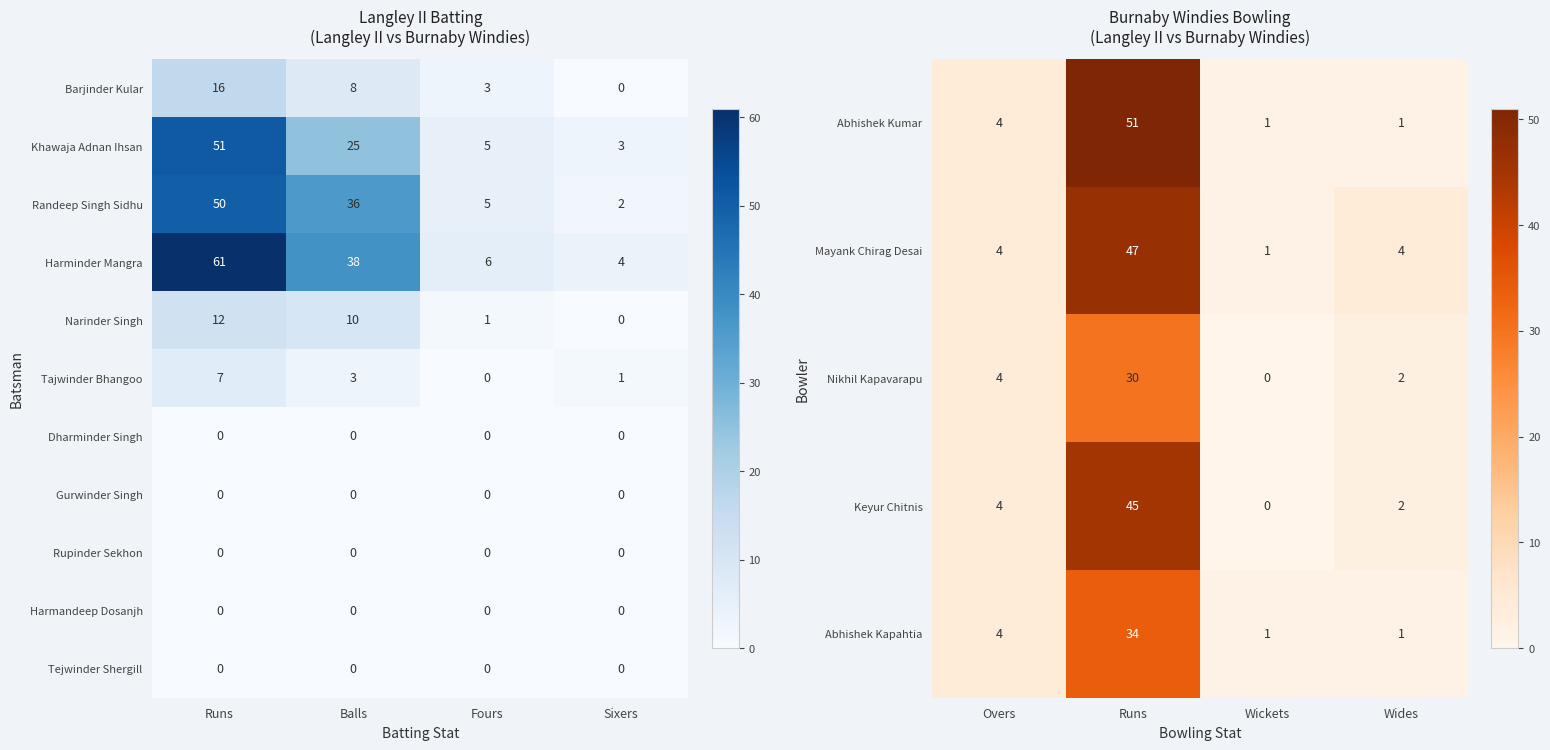

Which category has the highest value in the Randeep Singh Sidhu series?

Runs